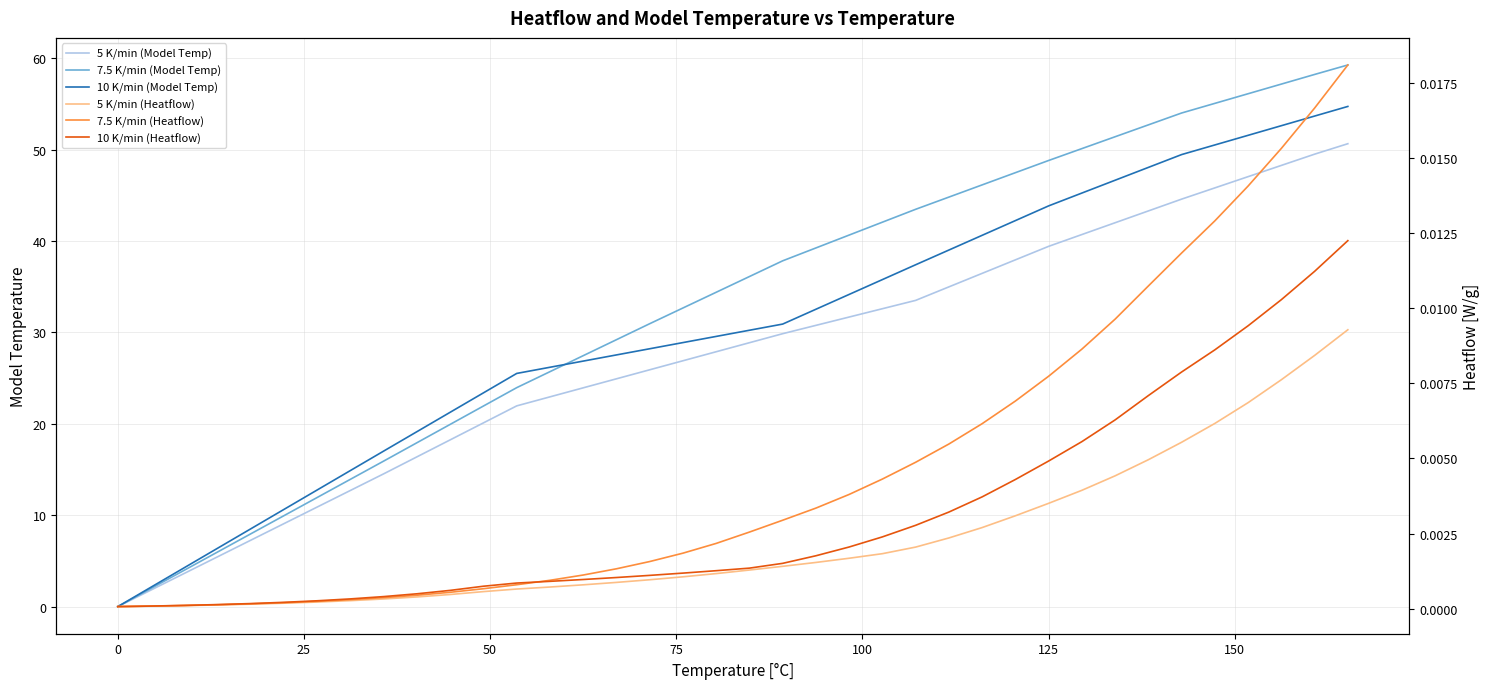

True or false: 5 K/min (Model Temp) and 10 K/min (Model Temp) intersect in this chart.

False